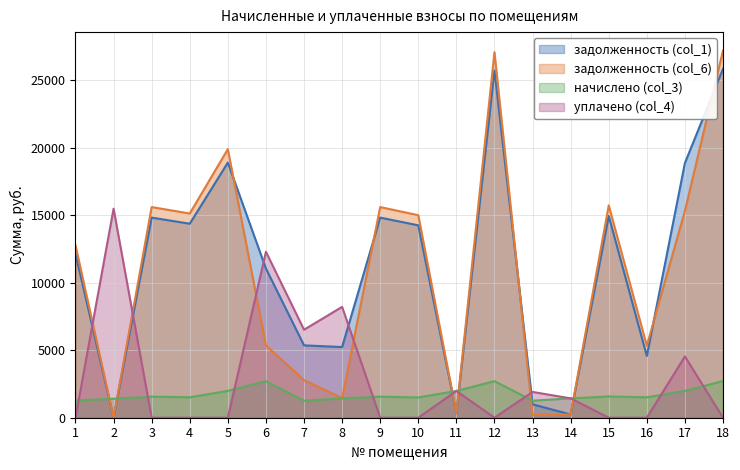

Between which two adjacent categories do задолженность (col_6) and начислено (col_3) first intersect?

1 and 2